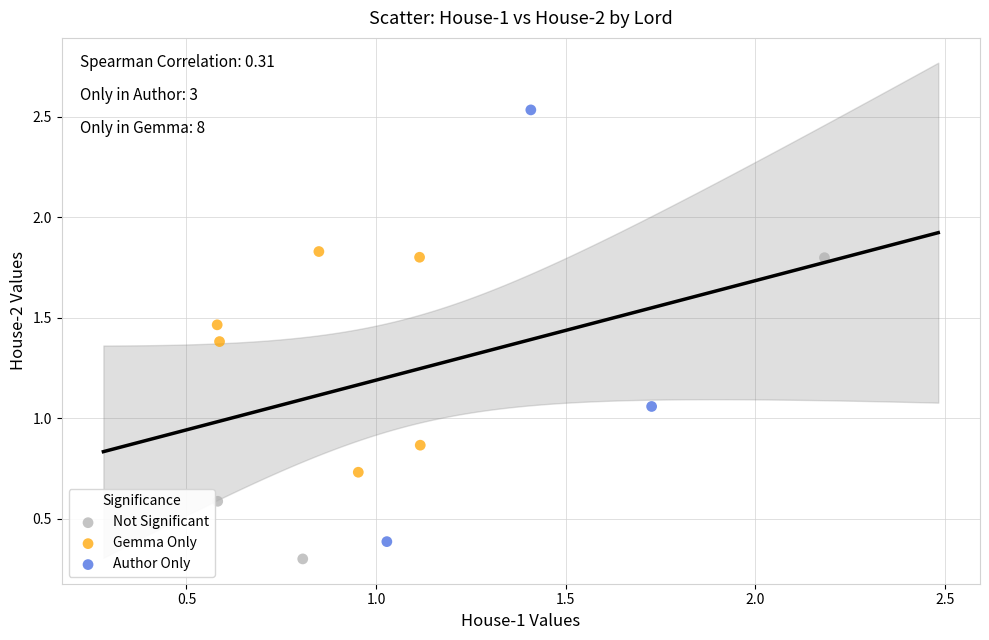

What are all the series names shown in the legend?

Not Significant, Gemma Only, Author Only